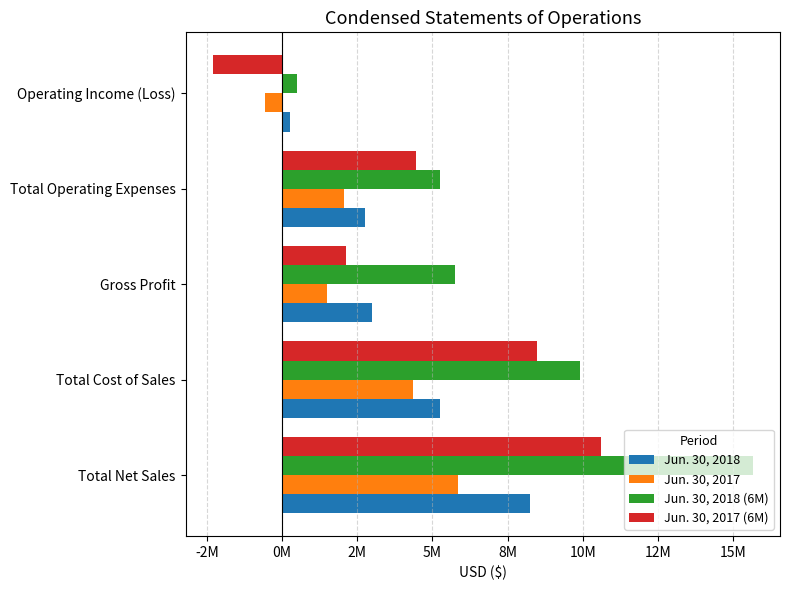

List the series in order of their overall mean, lowest first.

Jun. 30, 2017, Jun. 30, 2018, Jun. 30, 2017 (6M), Jun. 30, 2018 (6M)